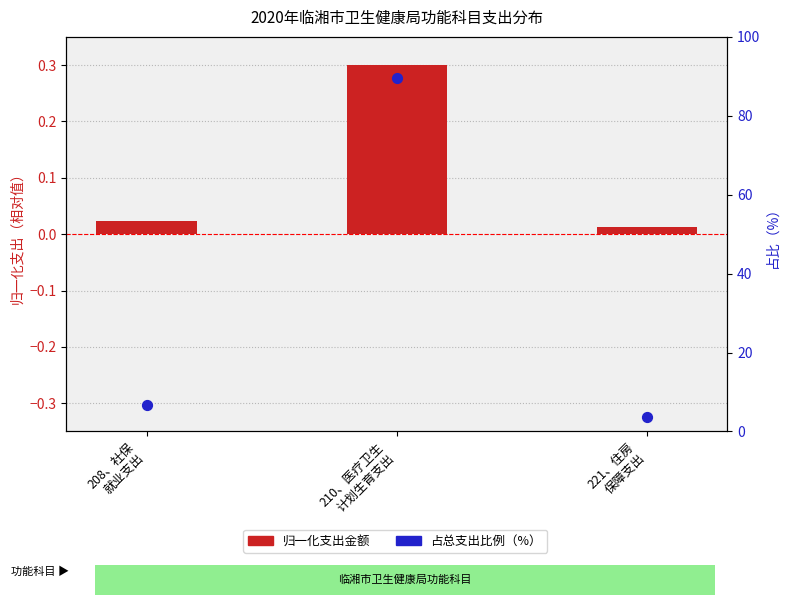

At which category is the sum across all series the highest?

210、医疗卫生
计划生育支出